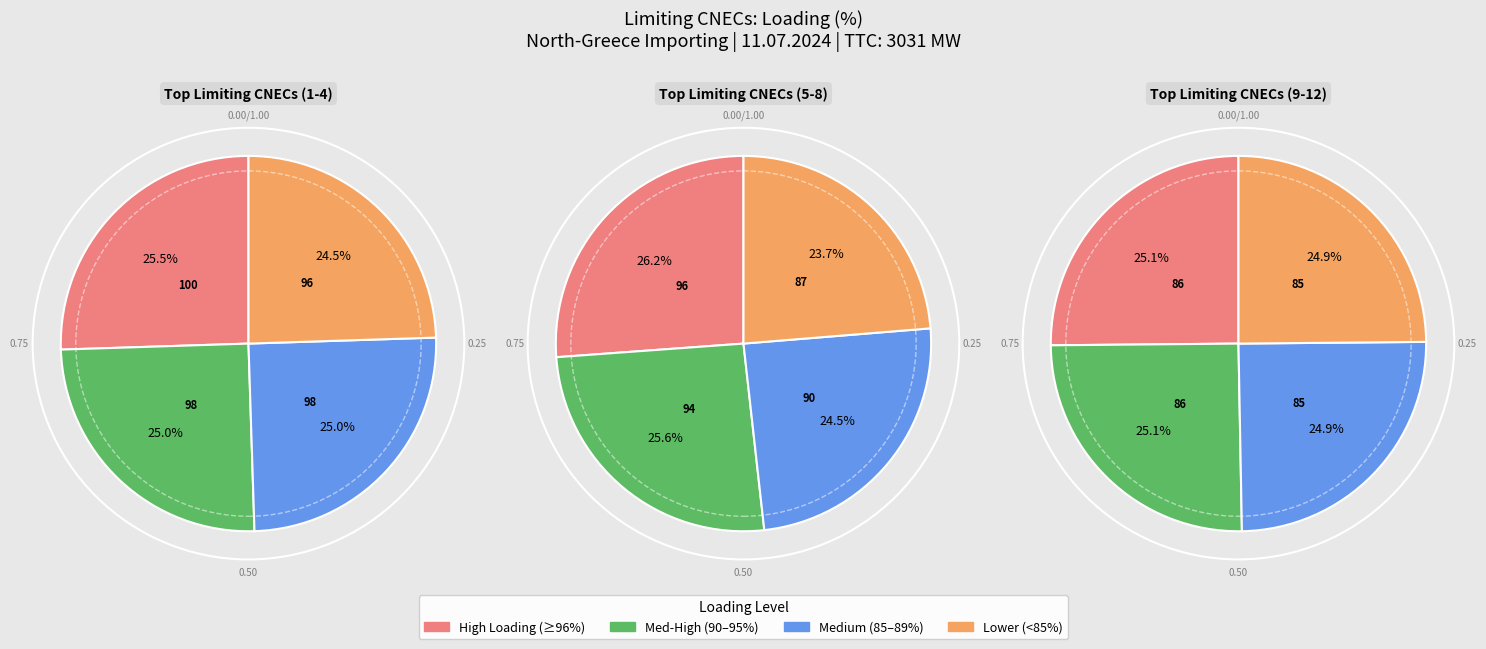

To the nearest percent, what is the difference between the largest and smallest slice percentages?

1%